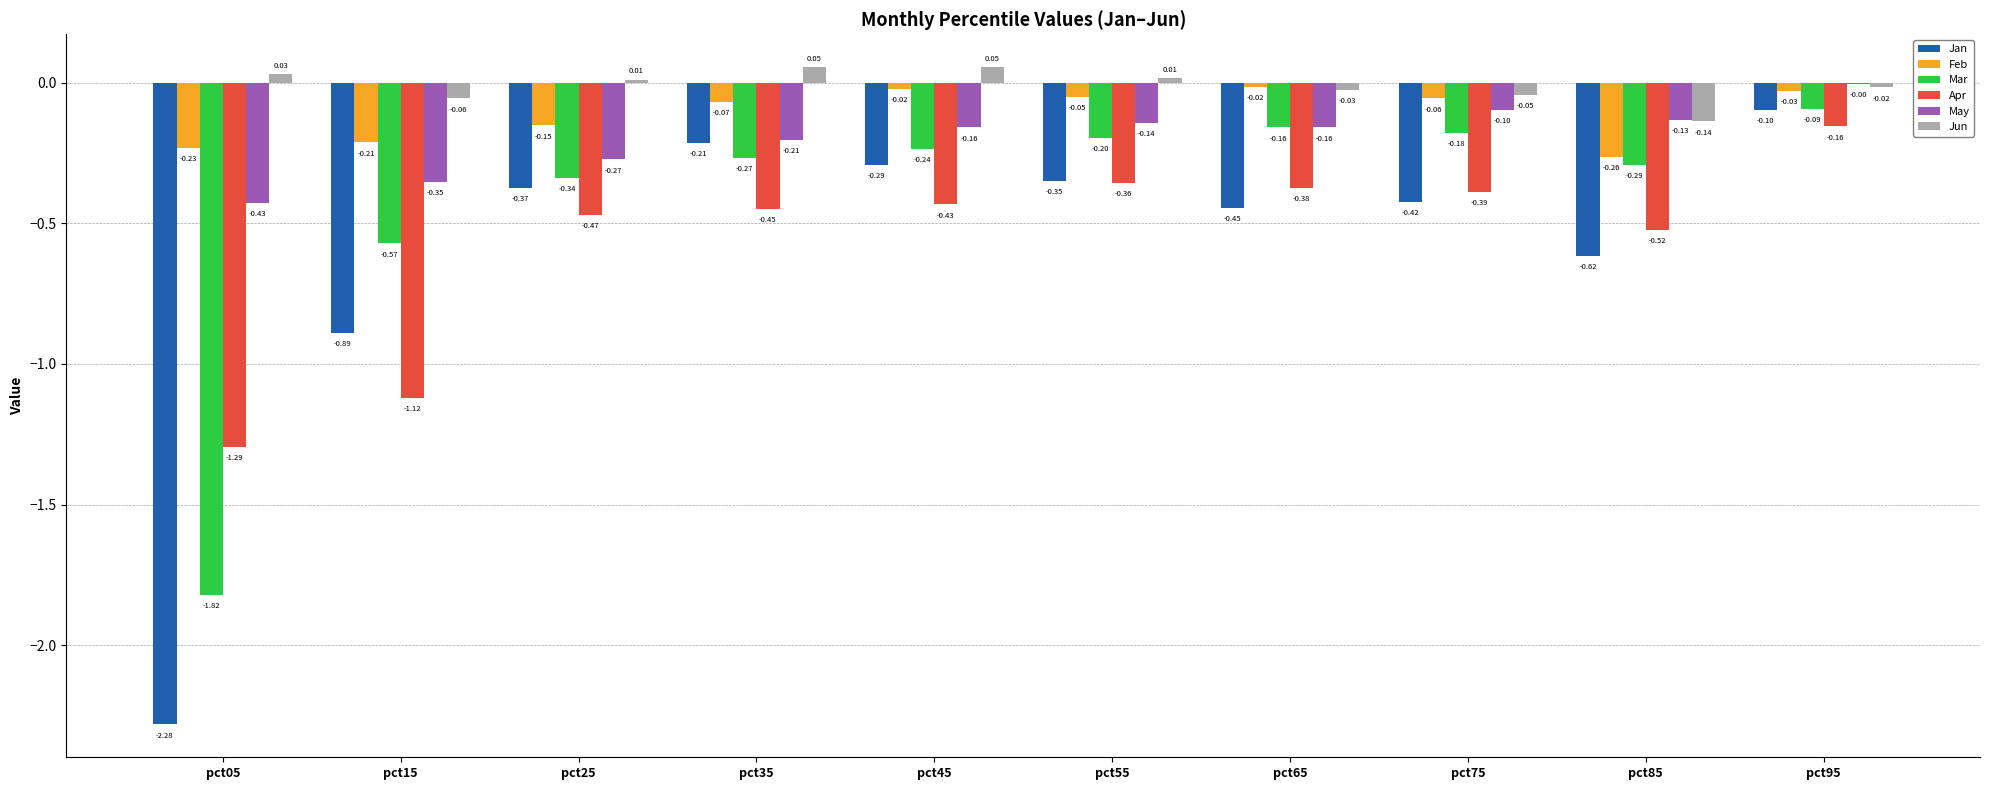

Is the value of Feb at pct65 greater than the value of Mar at pct85?

Yes